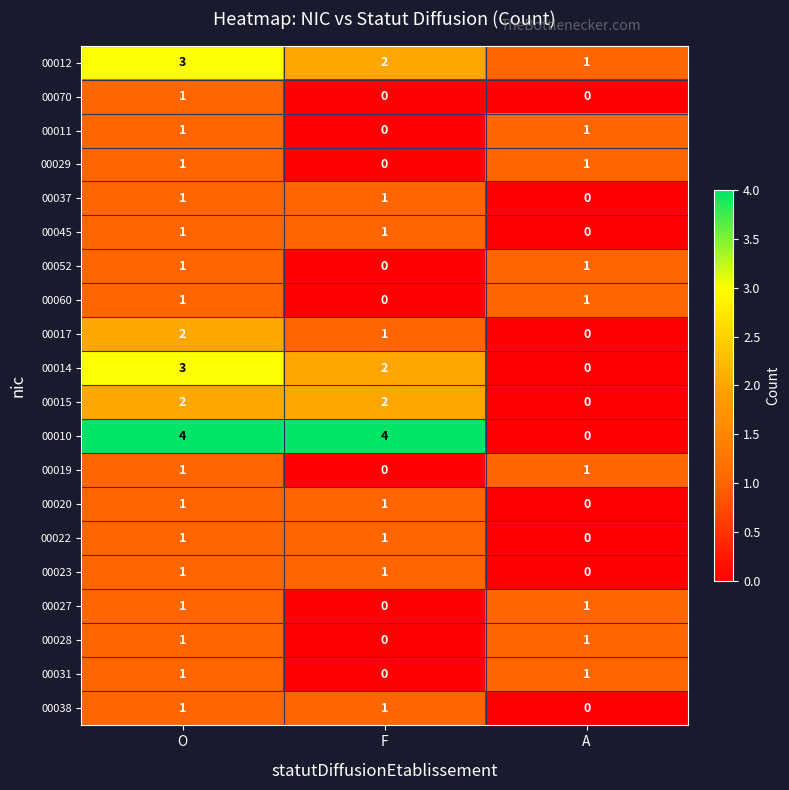

What is the total value across all series at F?

17